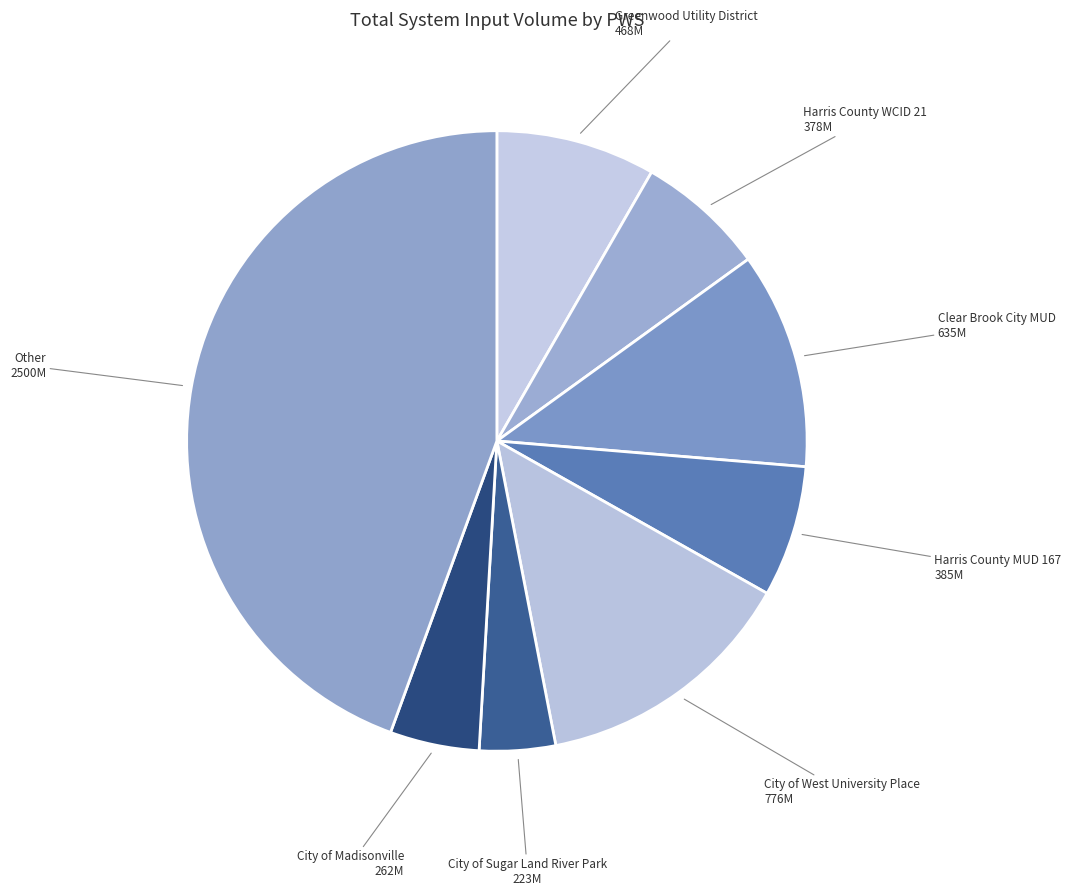

Which category has the biggest portion of the pie?

Other